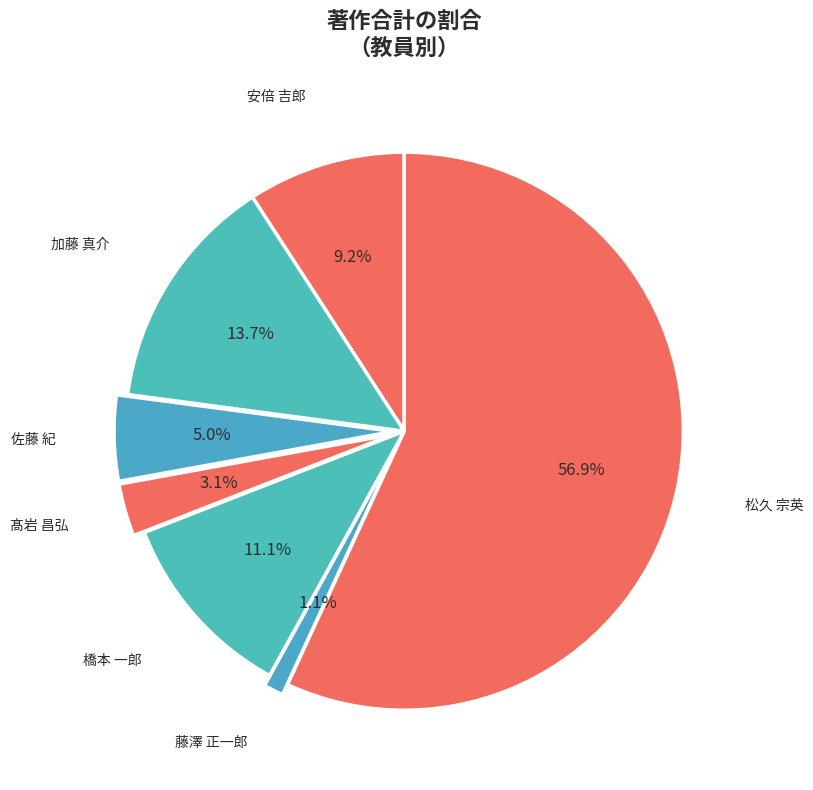

What is the ratio of the value at 安倍 吉郎 to the value at 髙岩 昌弘?

3.0